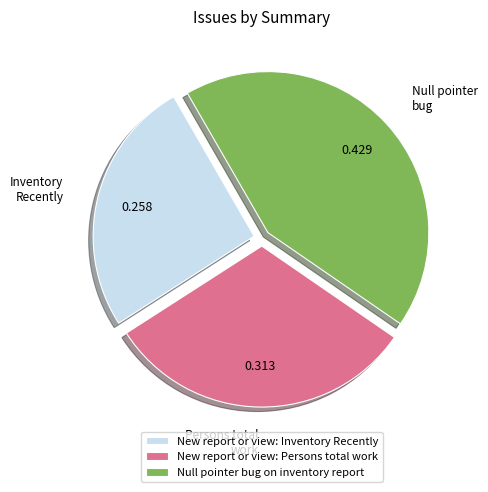

Is New report or view: Persons total work the majority of the pie?

No